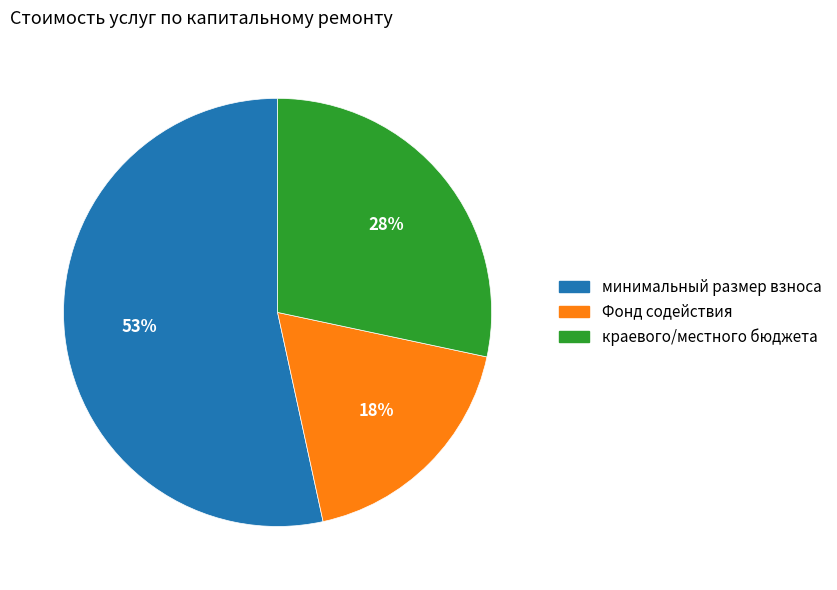

Is there any slice that represents more than half of the pie?

Yes